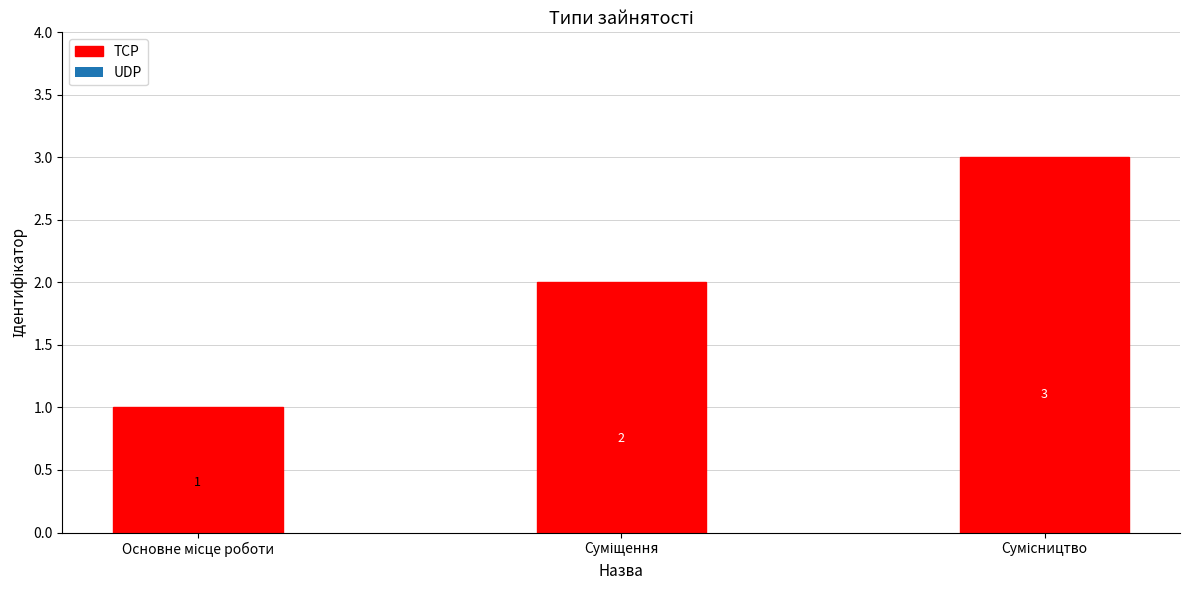

Reading left to right, what are all the values shown in this chart?

1	2	3